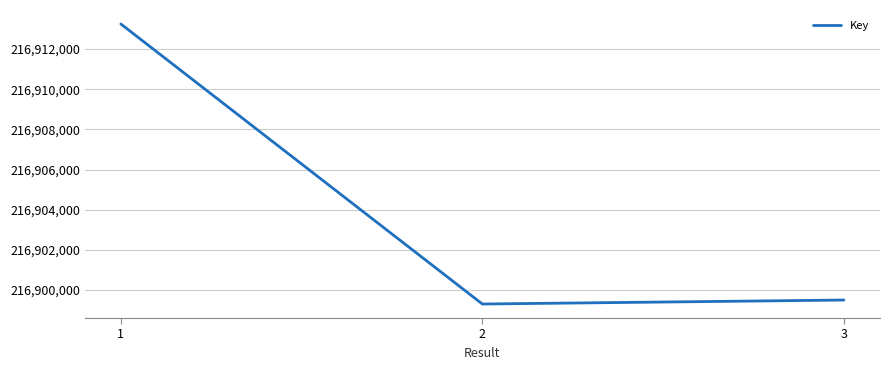

List the labels in order of value, smallest first.

2, 3, 1